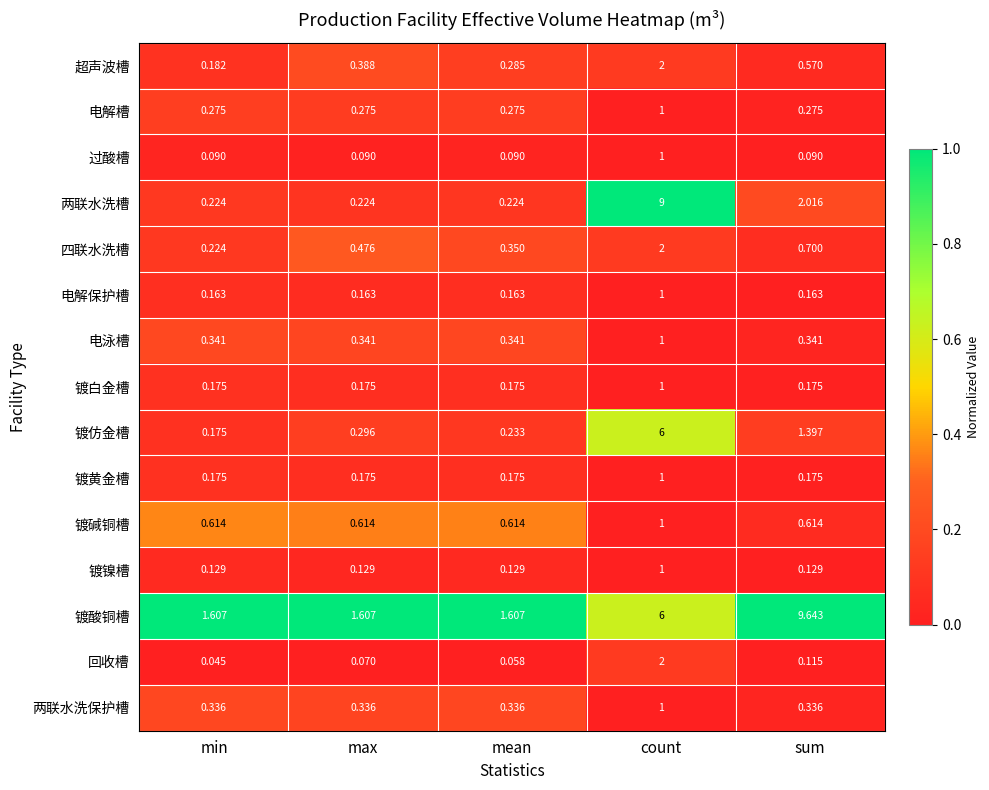

Between max and sum, which series saw the biggest shift?

镀酸铜槽